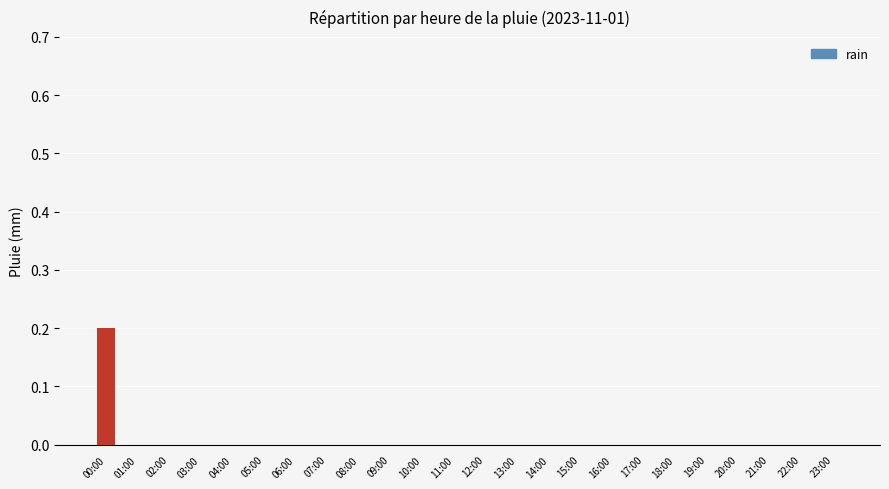

The value at 20:00 is 0.0. True or false?

True